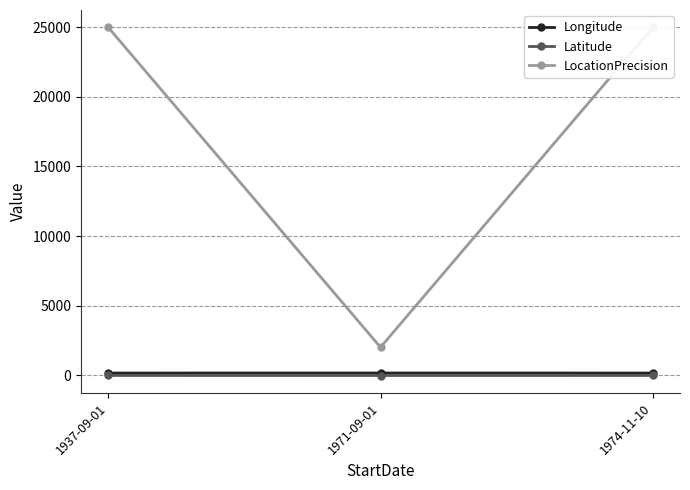

What is the difference between the Longitude values at 1971-09-01 and 1937-09-01?

2.9